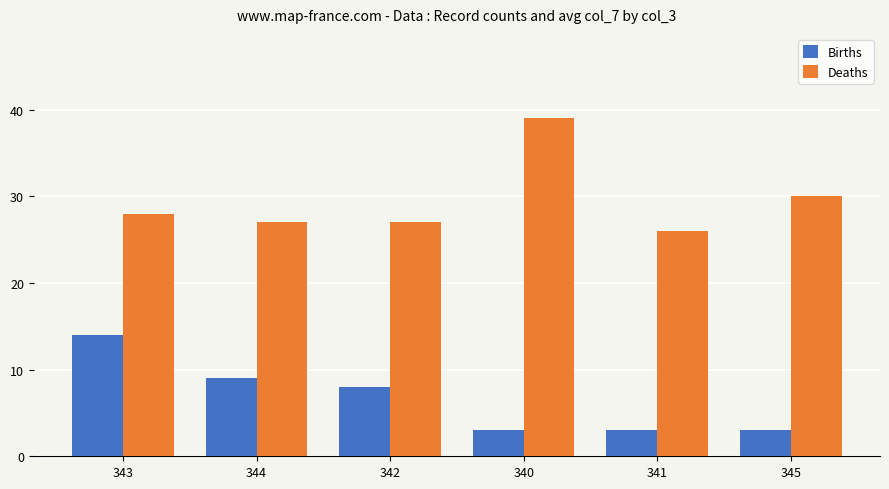

List the series in order of their overall mean, highest first.

Deaths, Births